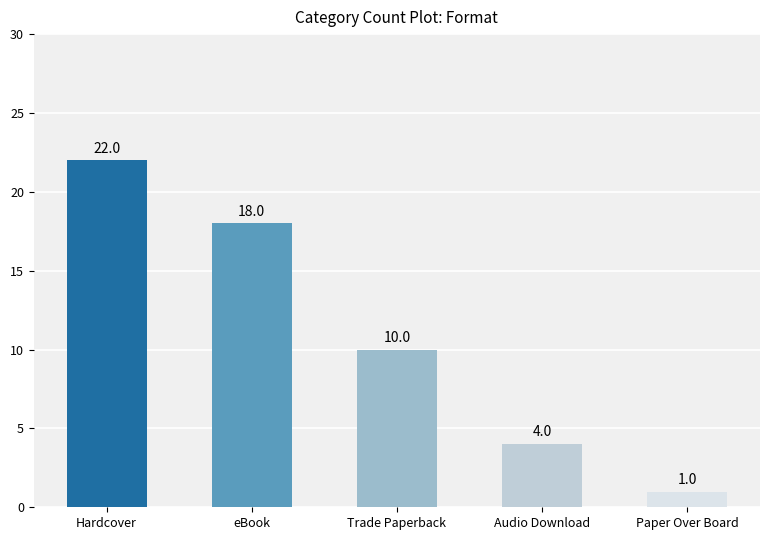

Rank the categories by value from highest to lowest.

Hardcover, eBook, Trade Paperback, Audio Download, Paper Over Board